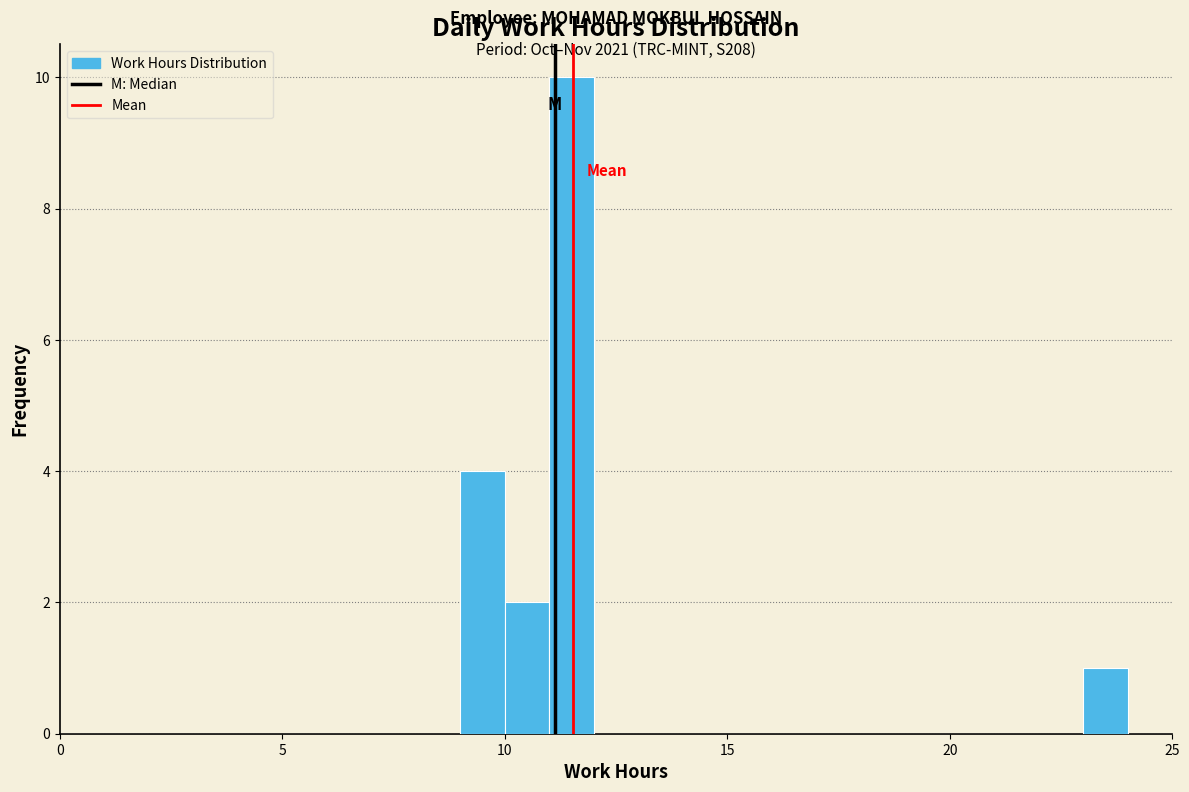

Around what value on the x-axis is the tallest bar? Give the approximate position of its centre, as read against the axis.

11.5